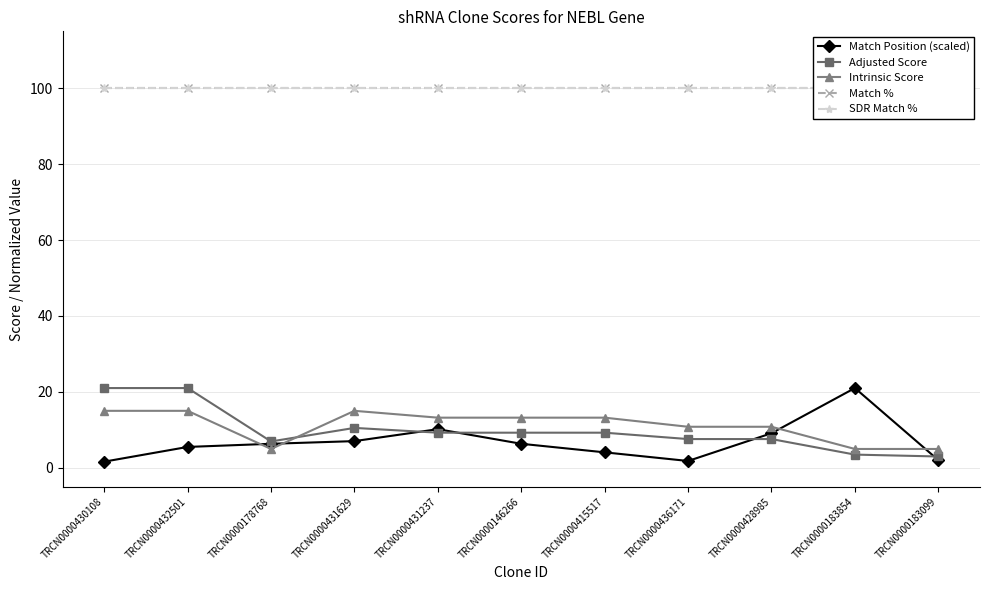

What is the label of the 3rd point from the left?

TRCN0000178768